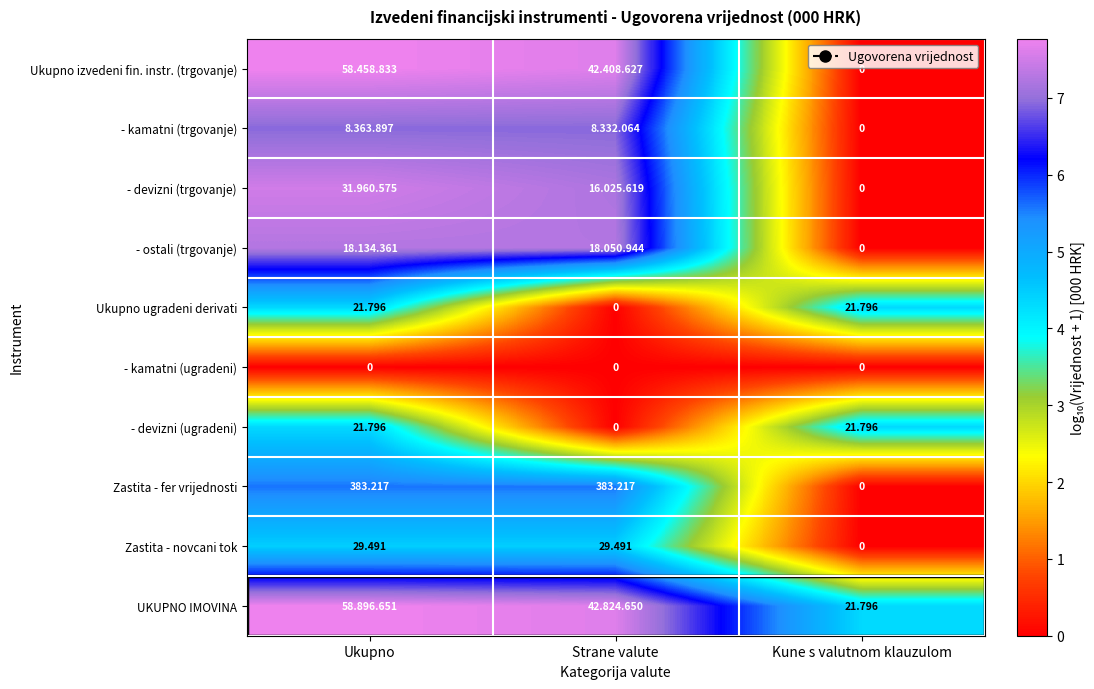

Which category has the lowest value in the Ukupno ugradeni derivati series?

Strane valute